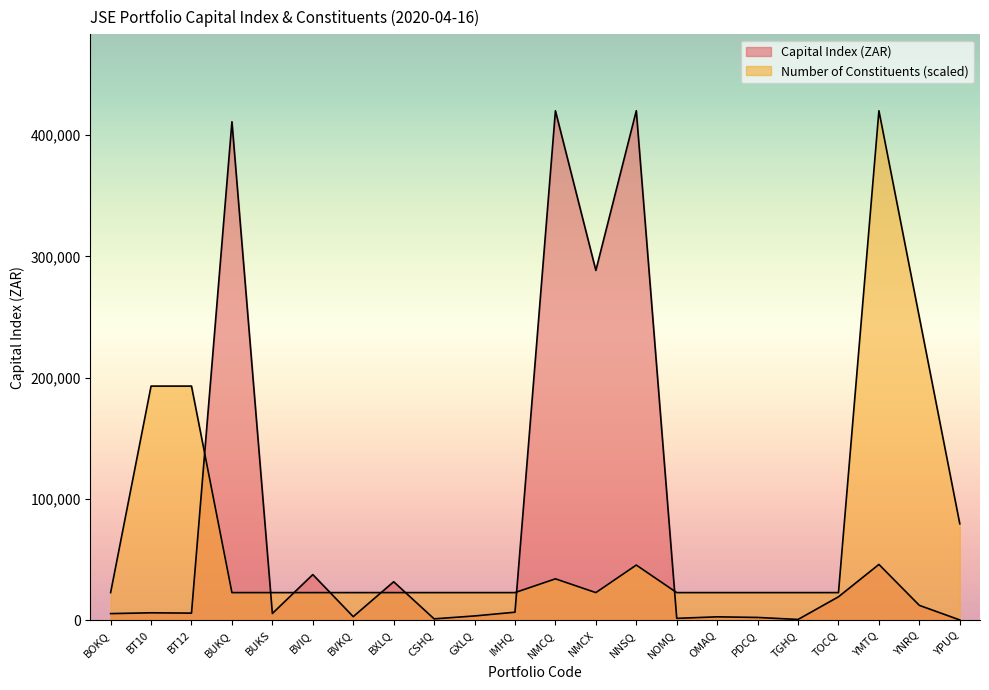

Reading left to right, transcribe all the data shown in this chart.

Capital Index (ZAR): 5392.0	6053.4	5781.4	411040.0	5496.0	37579.0	2891.0	31656.0	1061.0	3461.4	6550.0	420043.0	288423.0	420094.9	1477.7	2727.7	2220.0	564.0	19257.4	45940.5	12186.9	159.0
Number of Constituents: 22707.8	193016.6	193016.6	22707.8	22707.8	22707.8	22707.8	22707.8	22707.8	22707.8	22707.8	34061.7	22707.8	45415.7	22707.8	22707.8	22707.8	22707.8	22707.8	420094.9	249786.1	79477.4